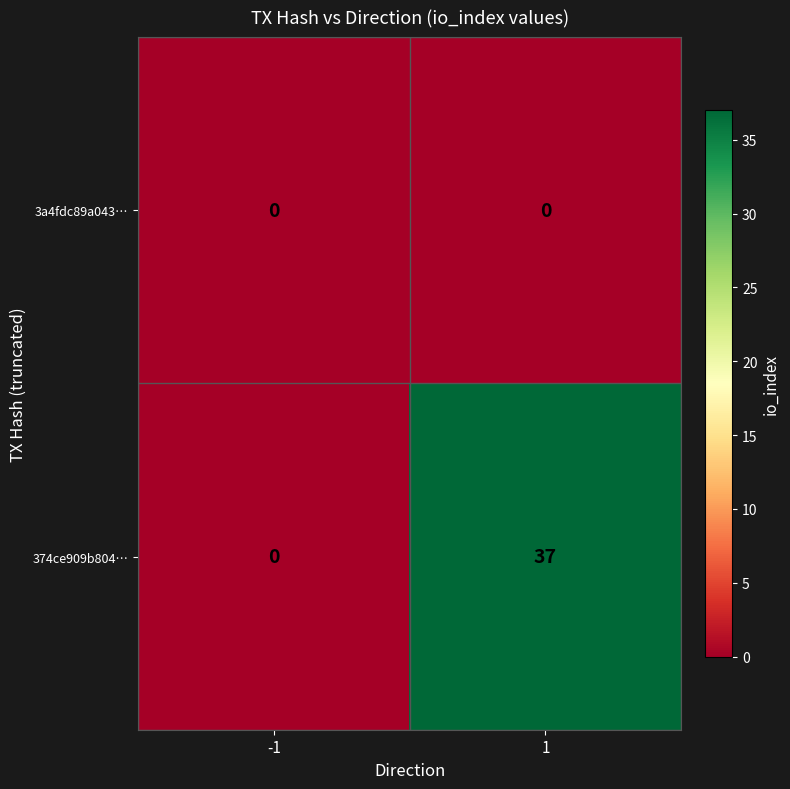

Is it true that 374ce909b804… equals 60 at 1?

False